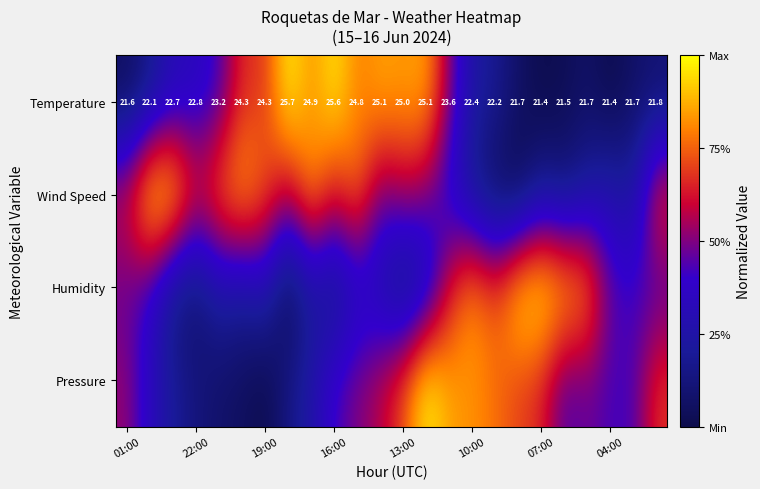

How many distinct data groups are displayed?

4